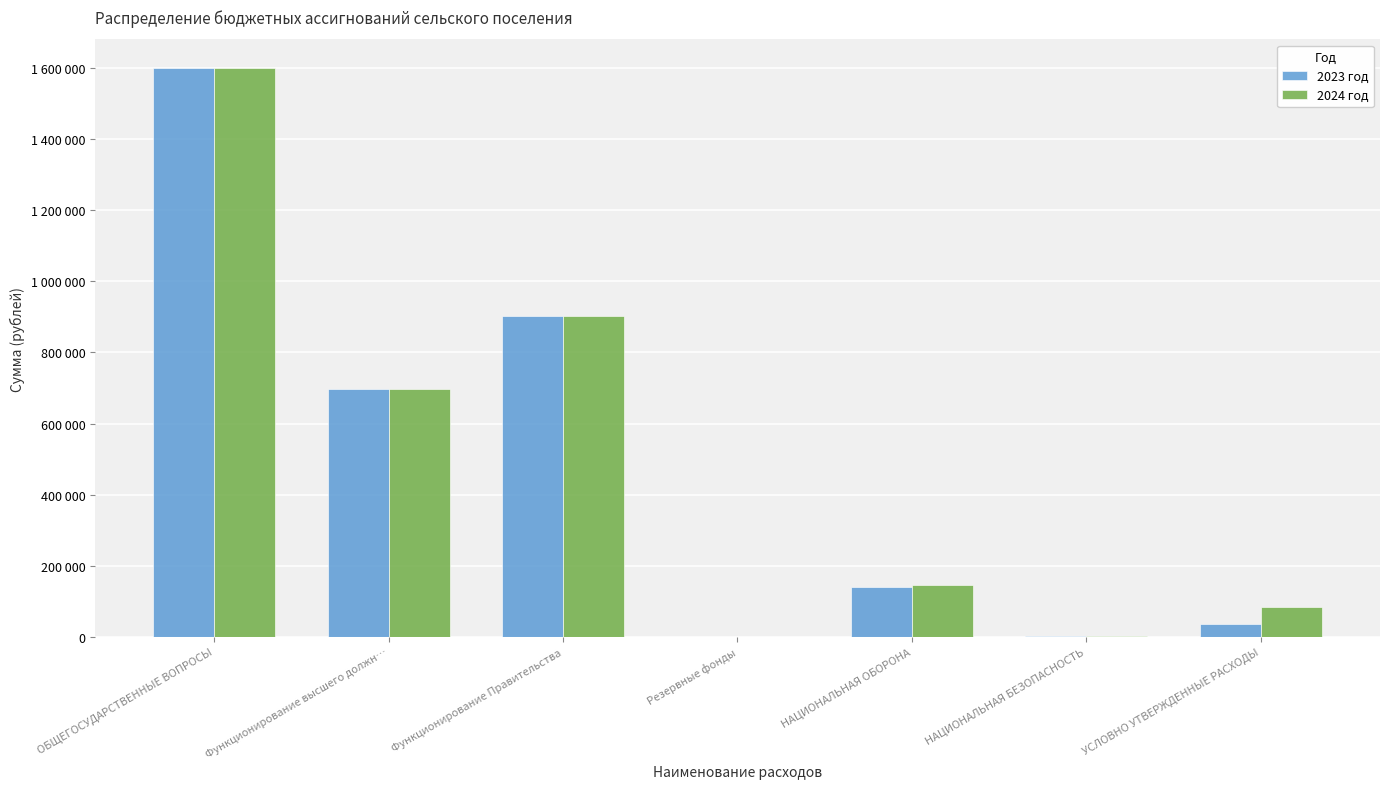

What are all the series names shown in the legend?

2023 год, 2024 год